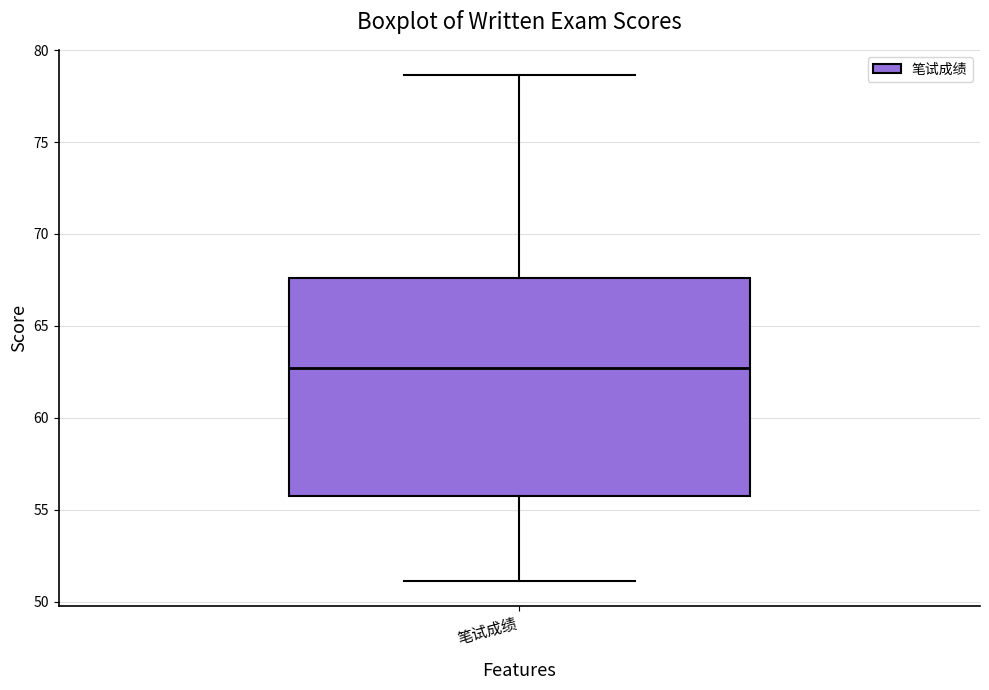

Transcribe this box plot: give where the median line is, the range the box spans, and where the two whiskers end, as read against the y-axis. The values are not printed on the chart, so give them approximately, as read against the axis.

median 62.5, box 56.0 to 67.5, whiskers 51.0 to 78.5